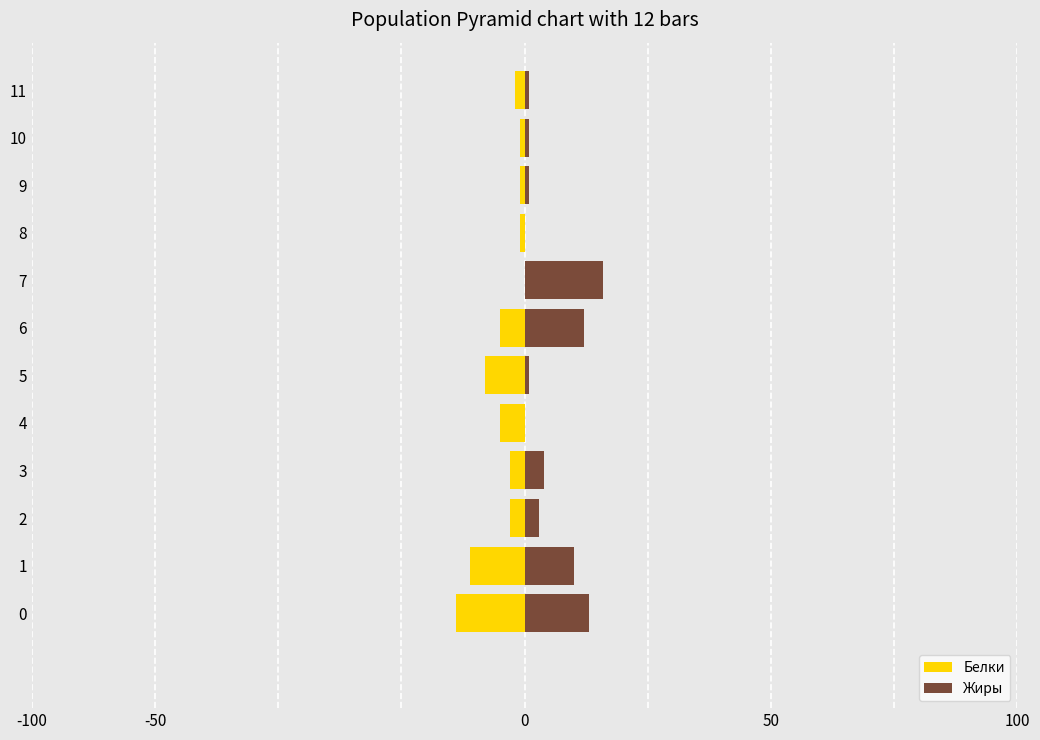

What is the maximum value for Жиры?

16